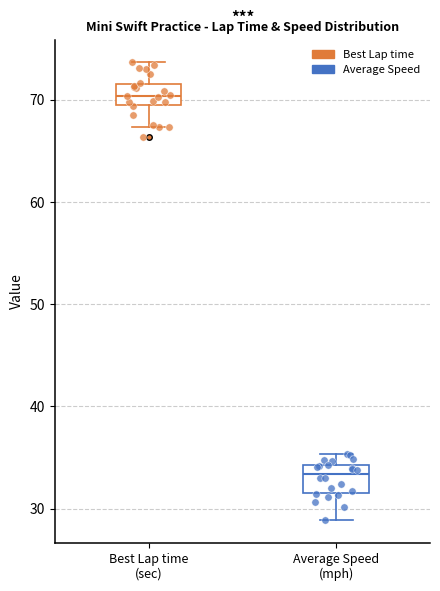

Which box's median line is the lowest?

Average Speed (mph)